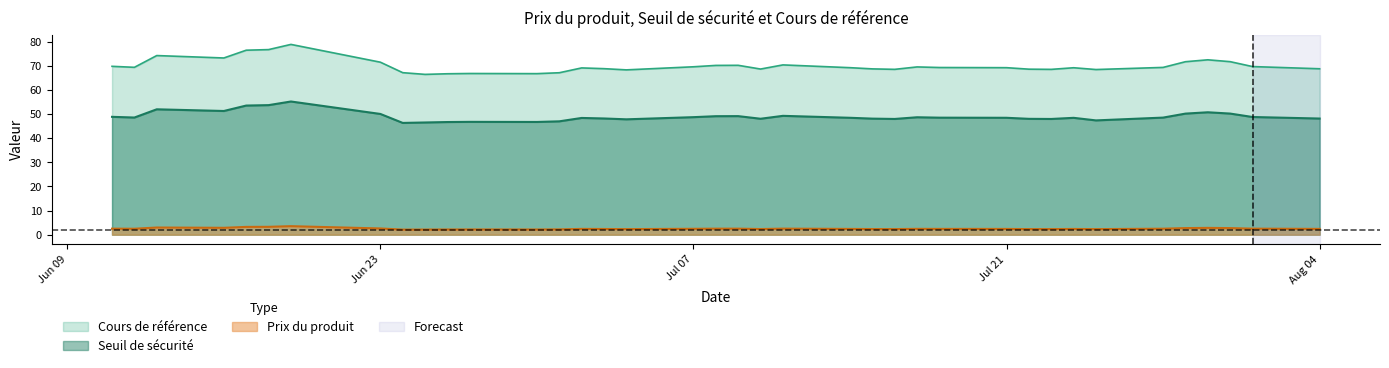

How many distinct data groups are displayed?

3